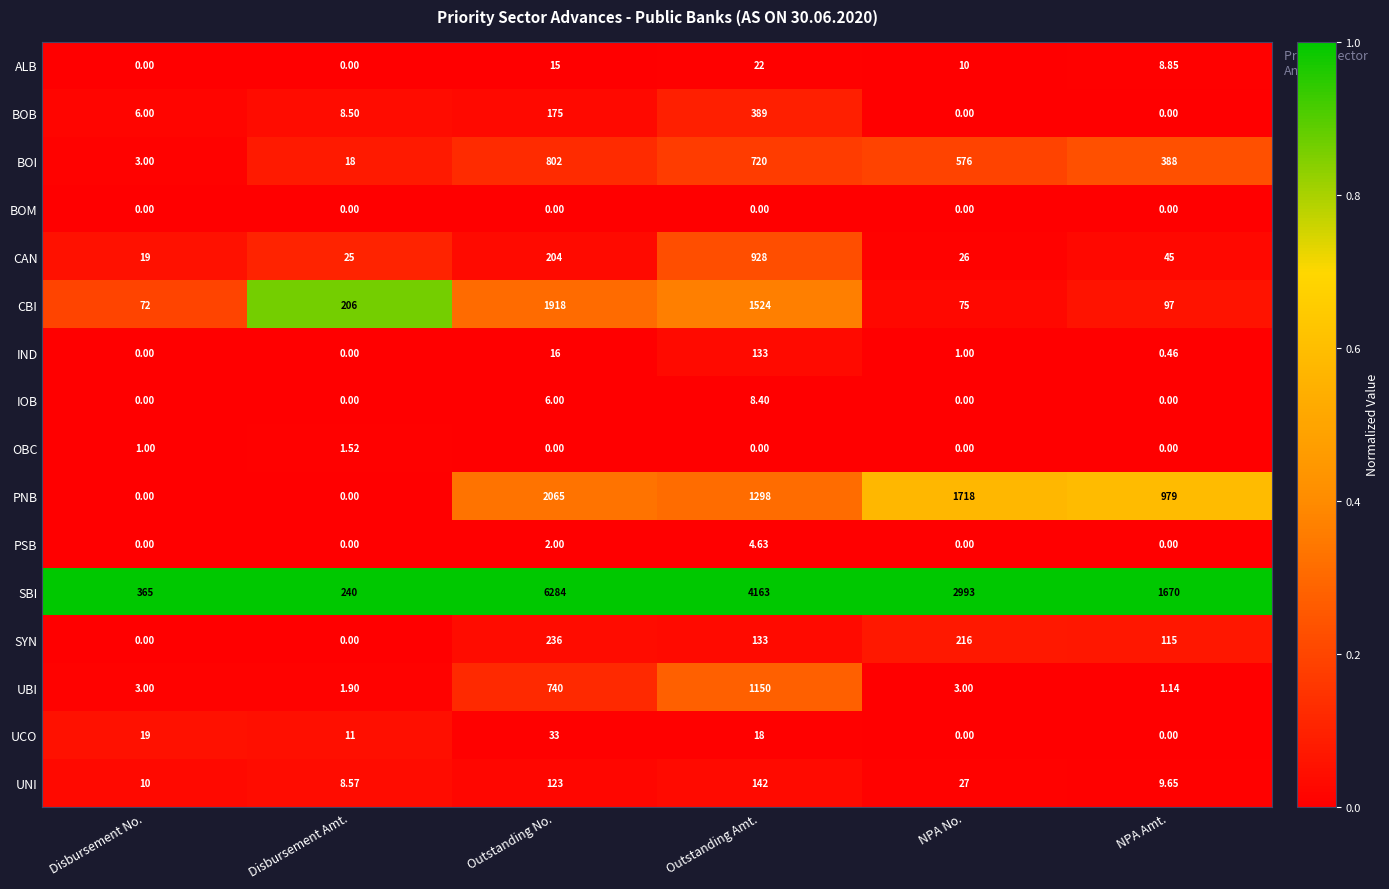

Between Outstanding No. and Outstanding Amt., which series saw the biggest shift?

SBI